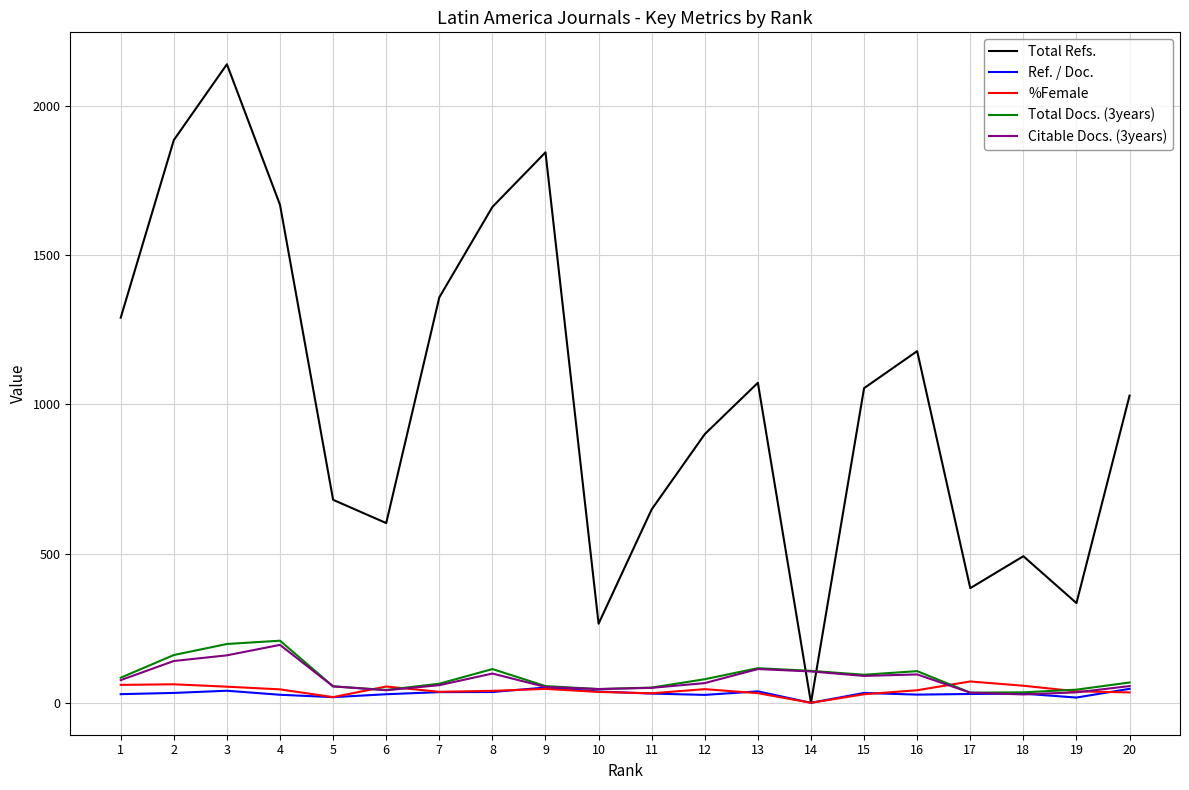

Which series changed the most between 2 and 19?

Total Refs.